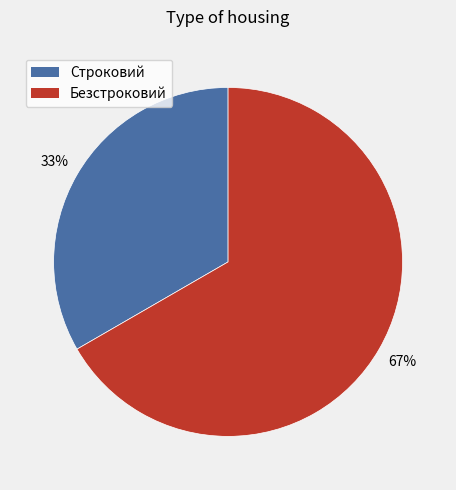

To the nearest percent, what is the combined percentage of Безстроковий and Строковий?

100%